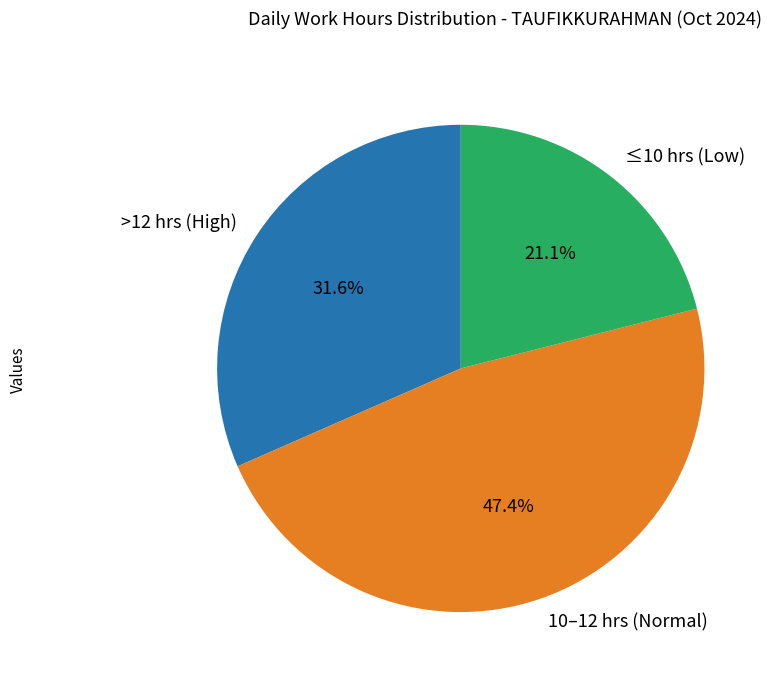

Which category has the biggest portion of the pie?

10–12 hrs (Normal)